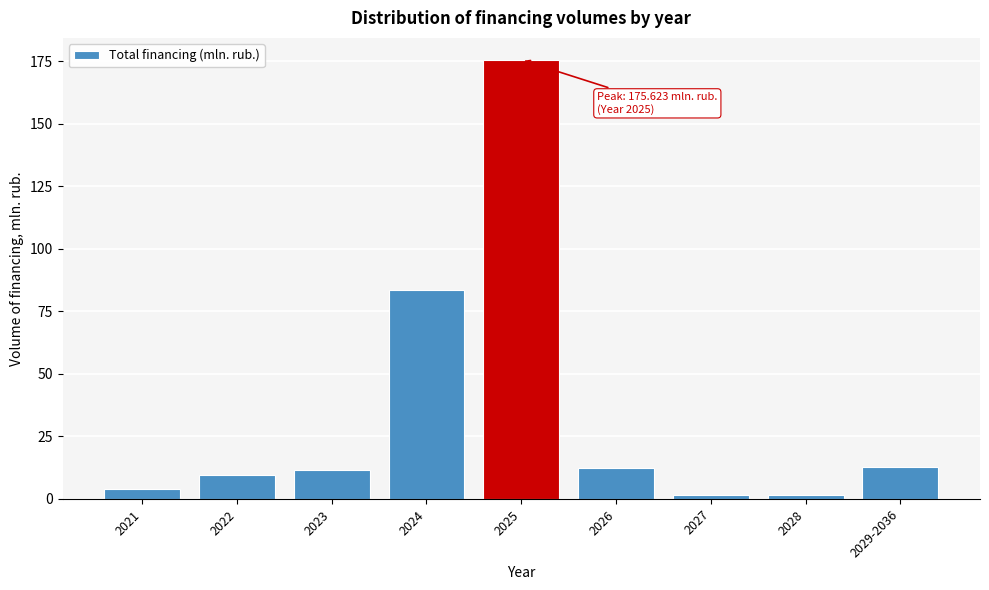

What is the change in value from 2021 to 2026?

+8.7